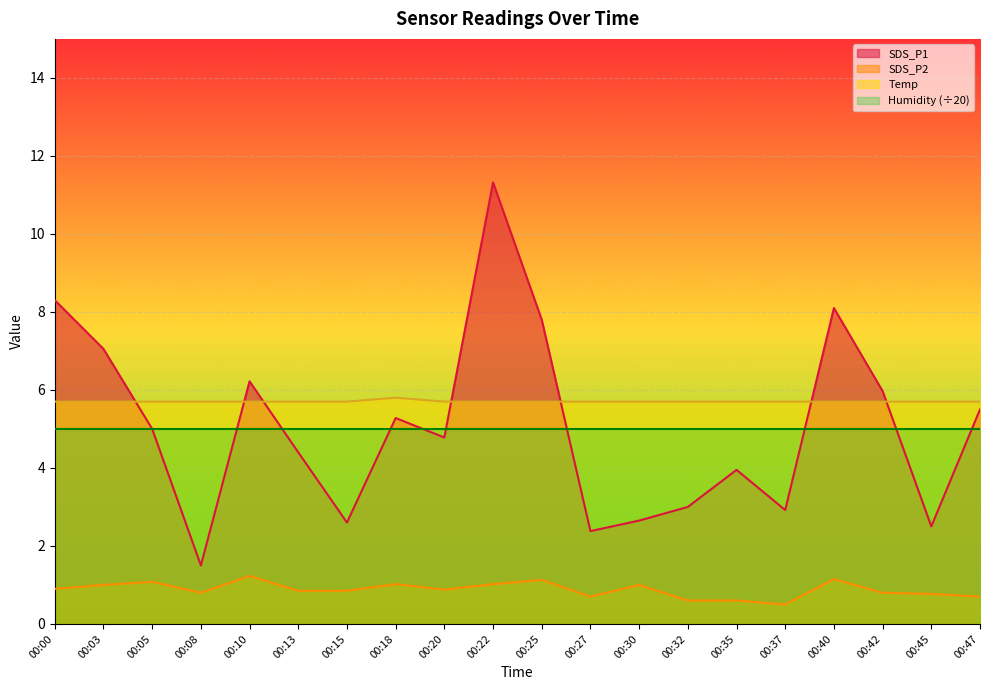

The SDS_P1 series shows 7.6 at 00:22. True or false?

False